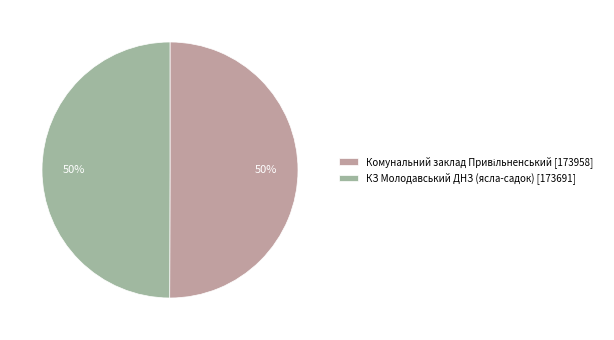

True or false: КЗ Молодавський ДНЗ (ясла-садок) [173691] accounts for 50% of the total.

True